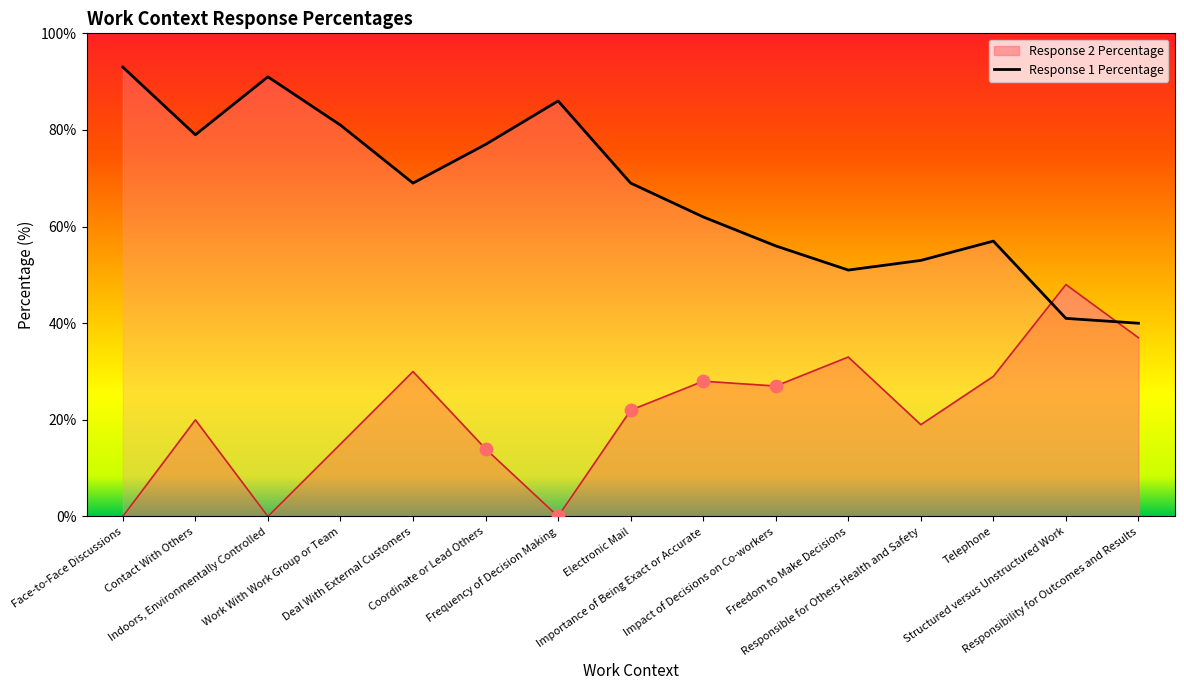

What is the maximum value for Response 2 Percentage?

48